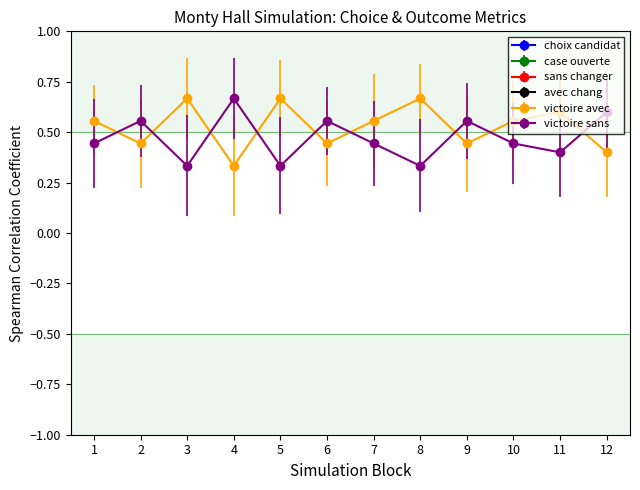

After their last crossing, which series has the higher values: victoire sans or victoire avec?

victoire sans